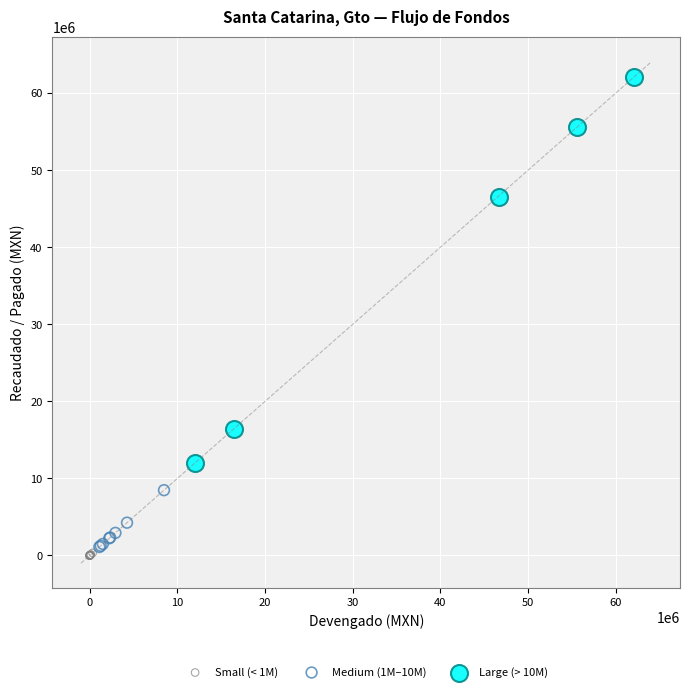

What are all the series names shown in the legend?

Small (< 1M), Medium (1M–10M), Large (> 10M)